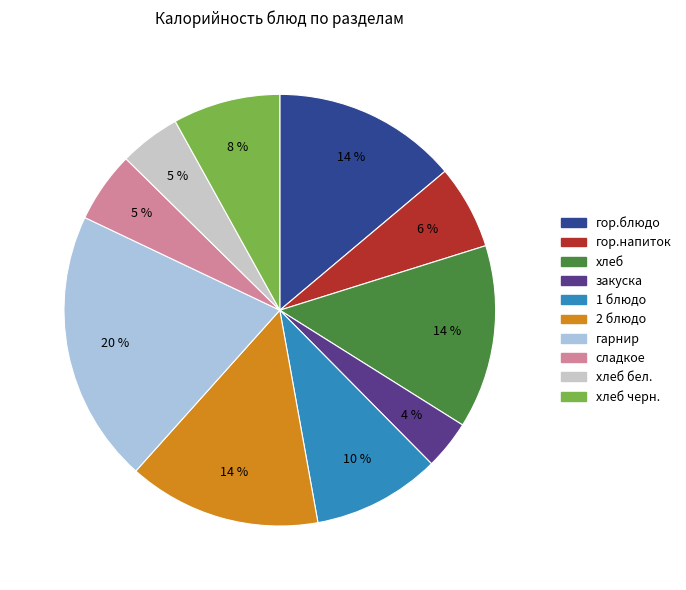

The закуска slice represents 14% of the pie. True or false?

False